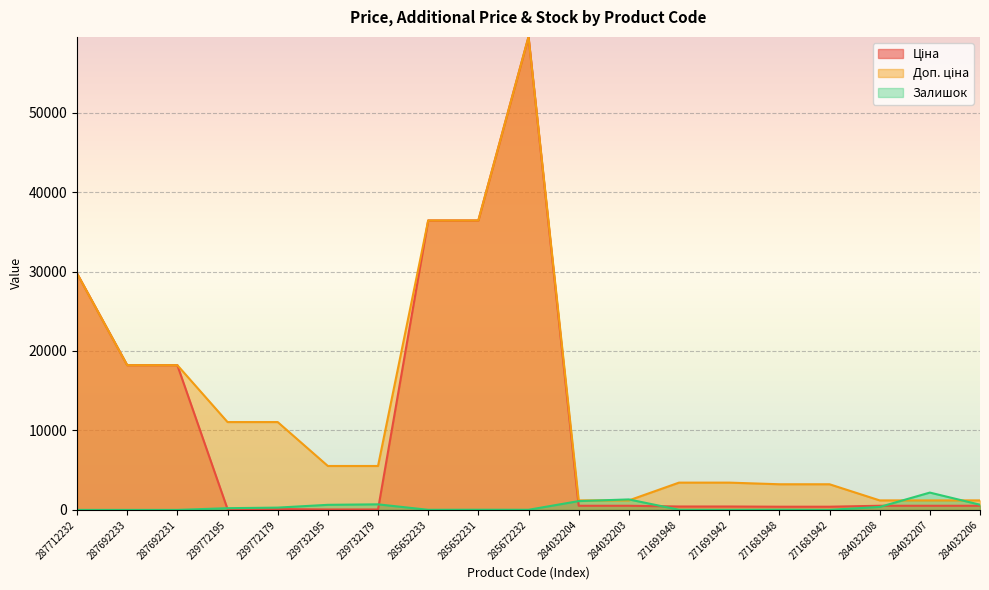

Is it true that Залишок equals 3845.8 at 284032207?

False